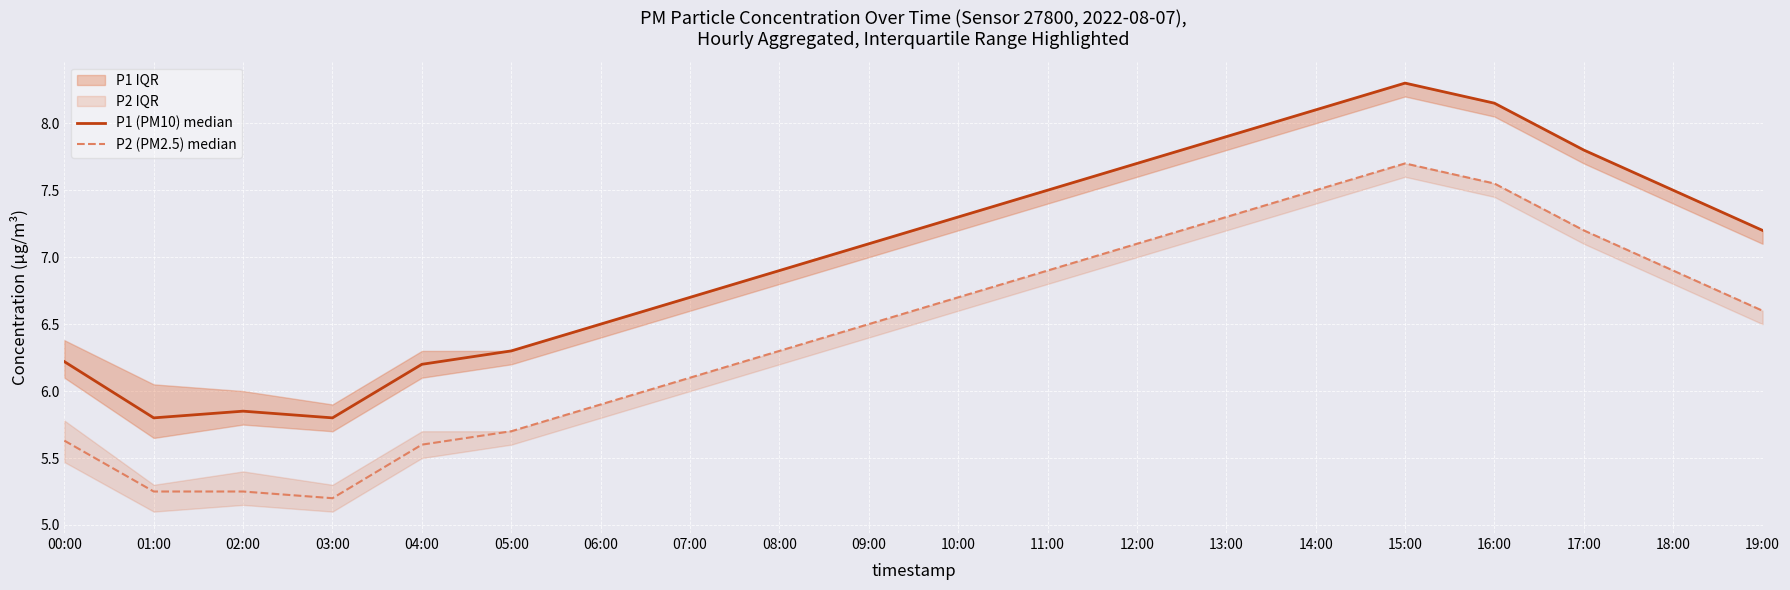

Where does the P1 (PM10) median series first go above 7?

09:00